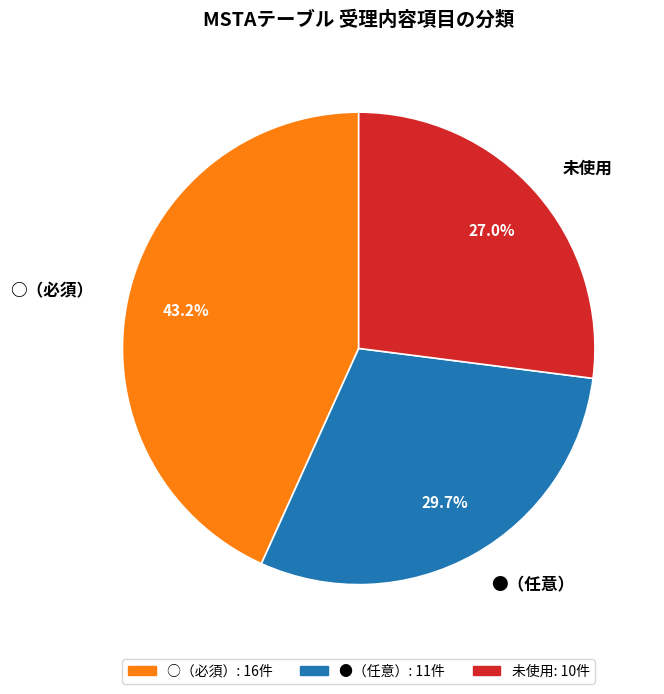

Rank the categories by value from lowest to highest.

未使用, ●（任意）, ○（必須）